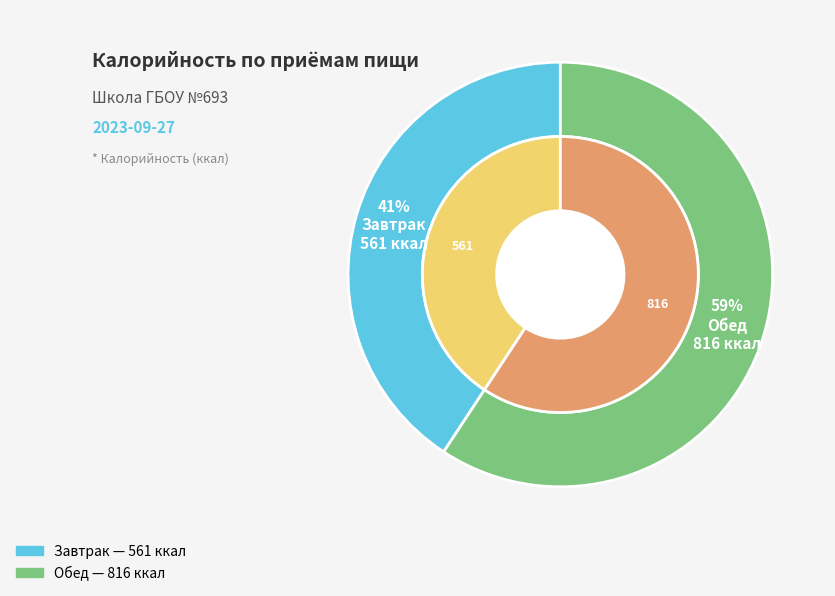

What is the ratio of the value at Завтрак to the value at Обед?

0.7